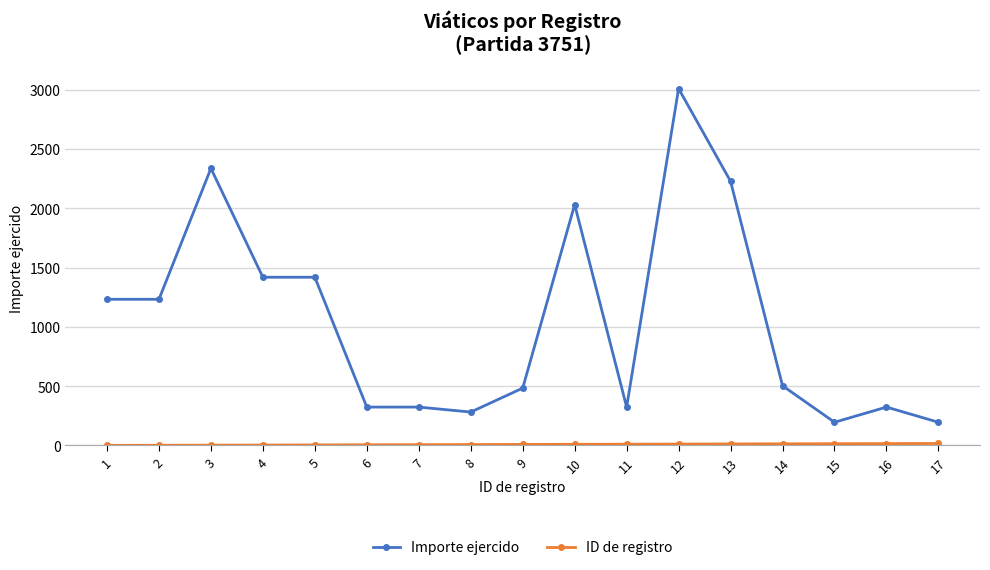

The value of Importe ejercido at 1 is 1956. True or false?

False